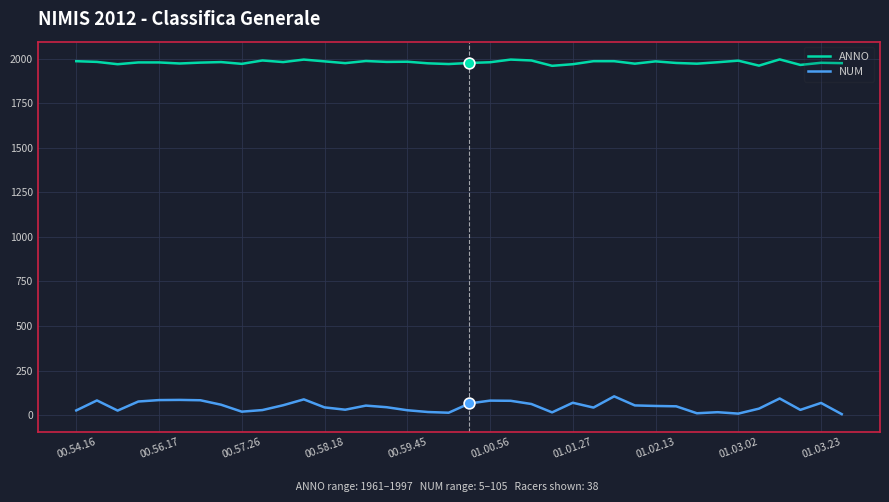

Which series has the largest total across all categories?

ANNO